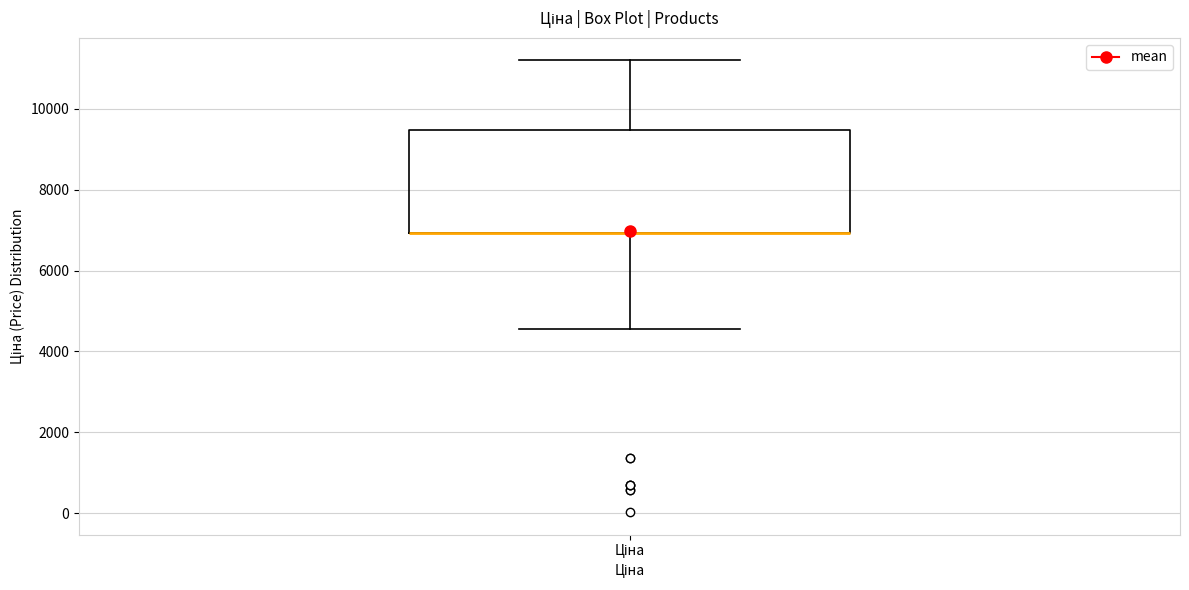

Read this box plot against the y-axis: the position of the median line, the range covered by the box, and the ends of both whiskers. The values are not printed on the chart, so give them approximately, as read against the axis.

median 7000 (drawn on the box's lower edge), box 7000 to 9400, whiskers 4600 to 11200